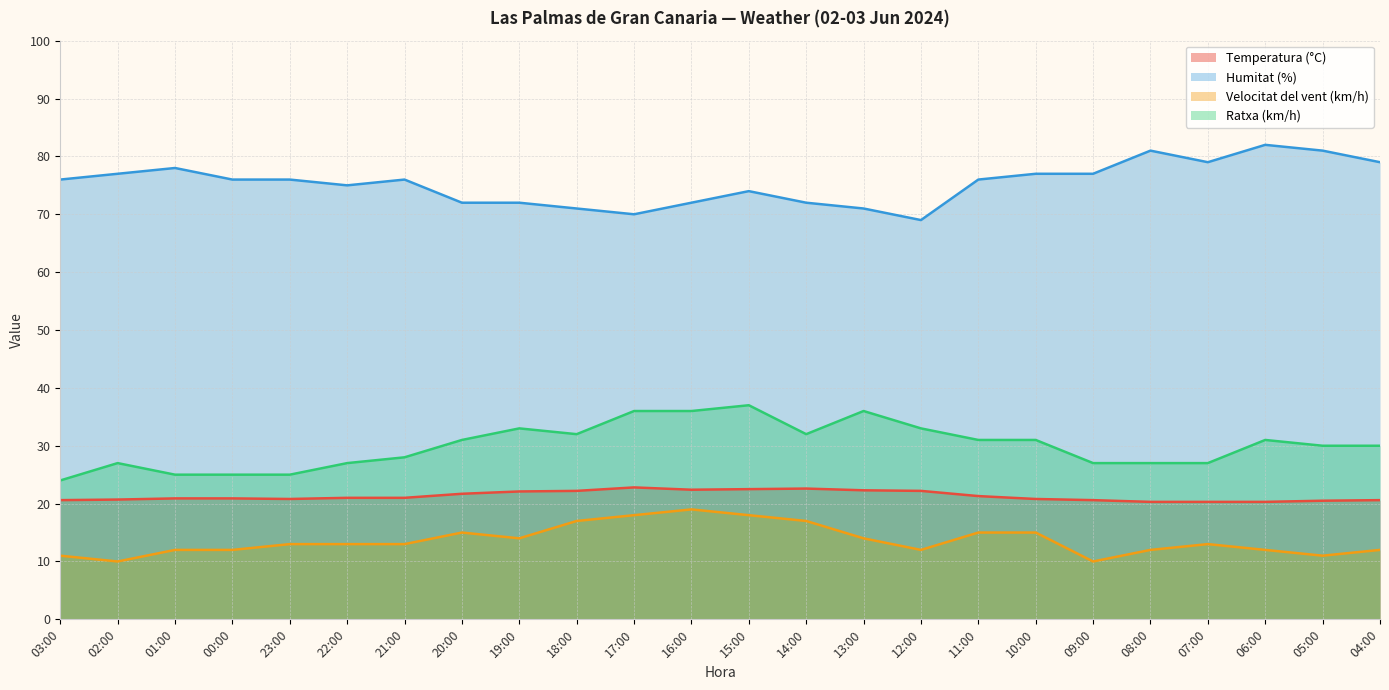

True or false: Humitat (%) and Velocitat del vent (km/h) cross at least once.

False